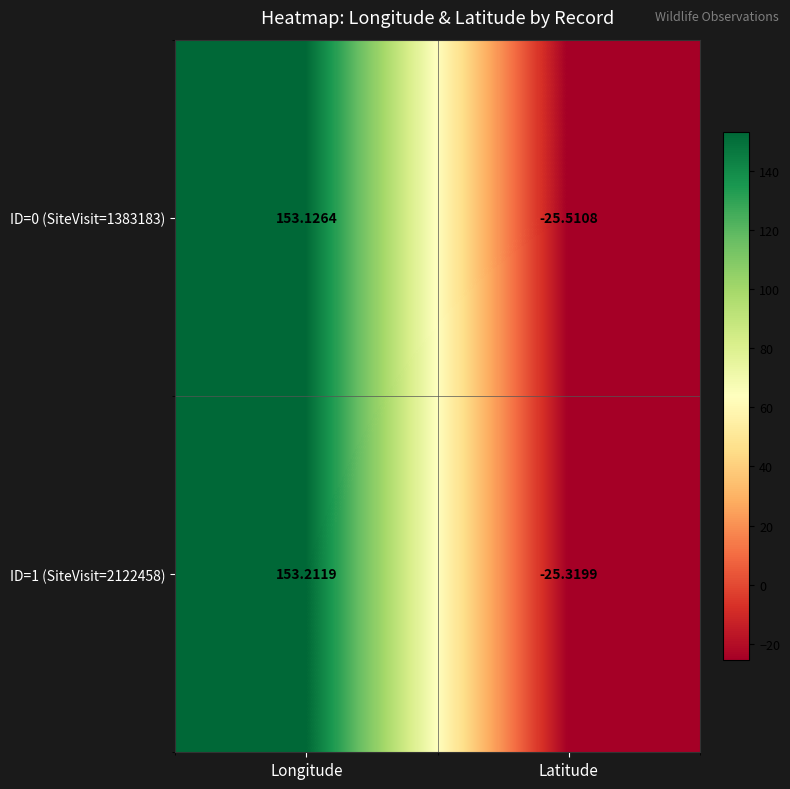

How many data points in ID=0 (SiteVisit=1383183) are above 153?

1